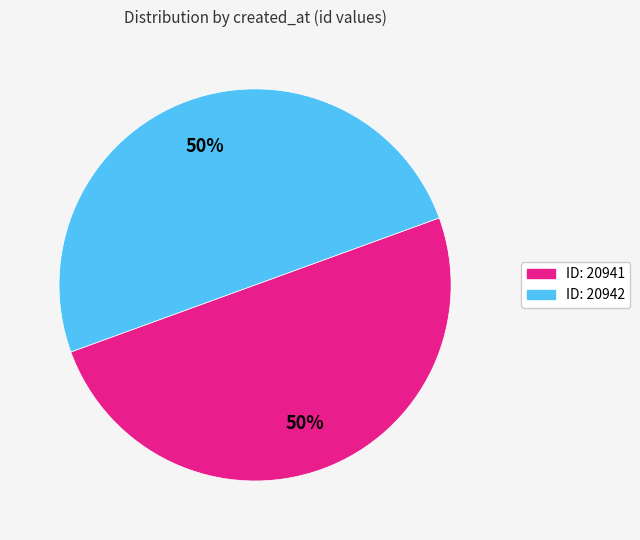

To the nearest percent, what is the average slice percentage?

50%